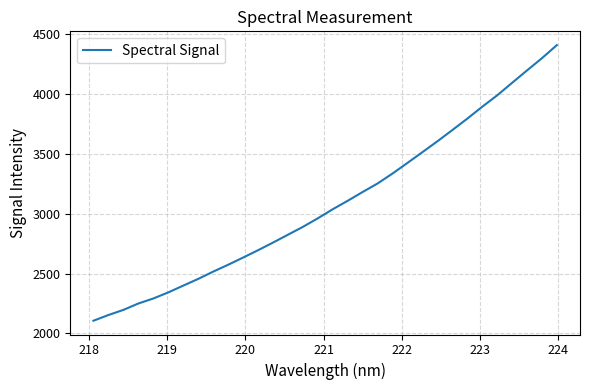

What is the difference between the maximum and minimum values?

2302.5